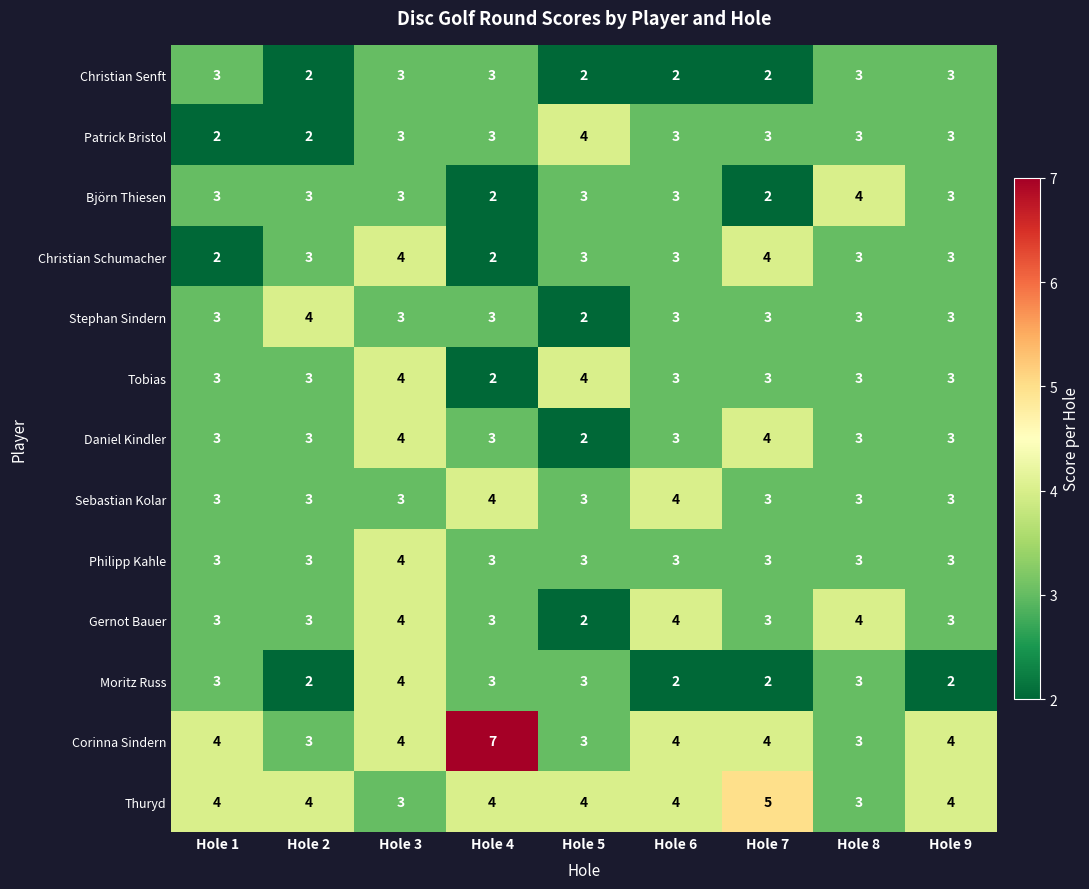

How many categories are shown in the chart?

9